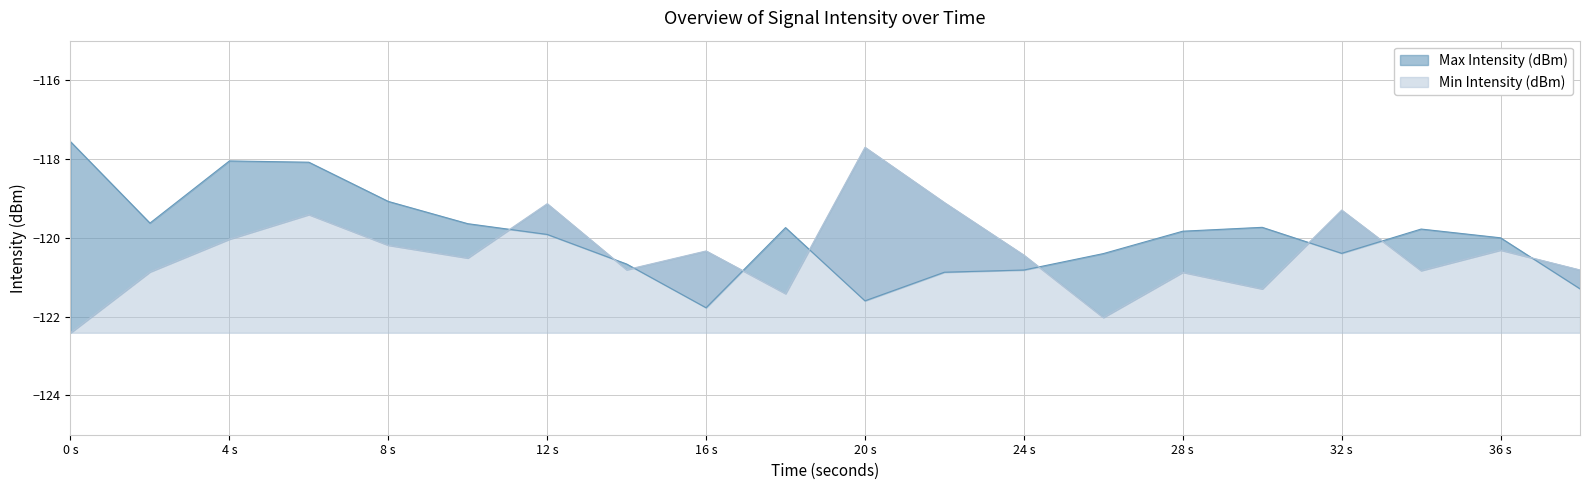

What is the difference between the second highest and second lowest values in the Min Intensity (dBm) series?

2.9